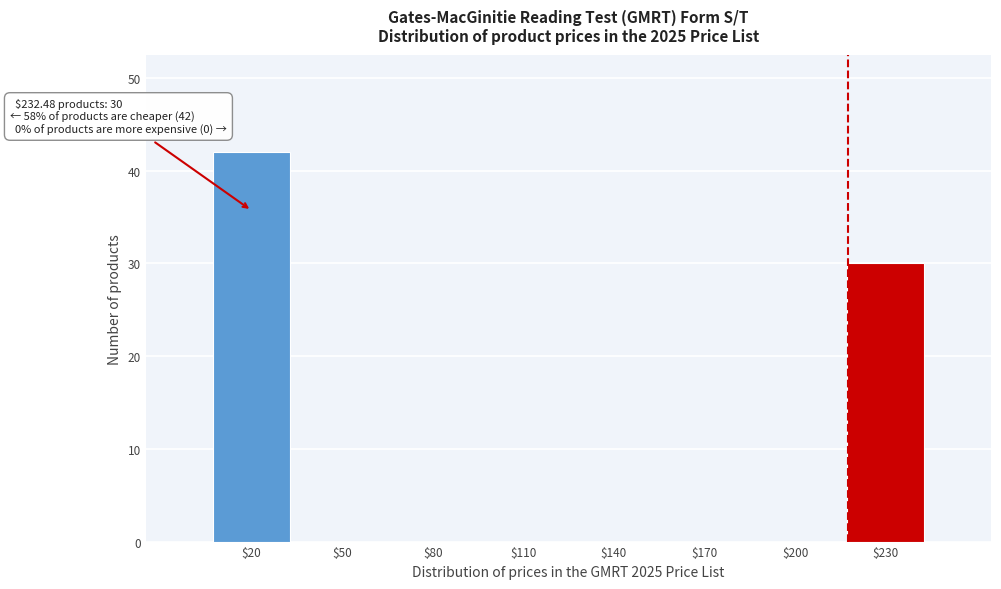

The chart shows a value of 15 at $140. True or false?

False